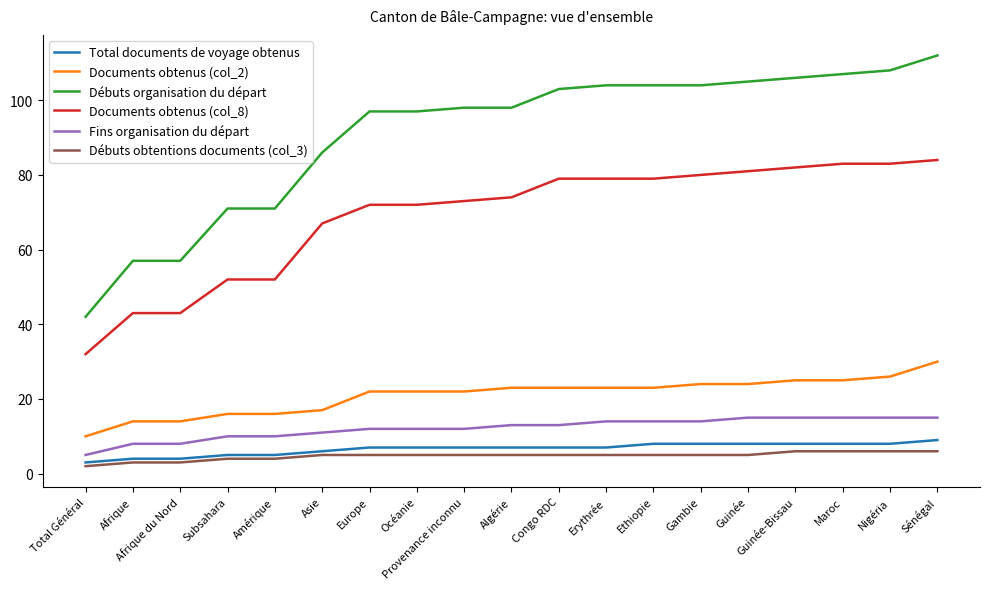

Which series has the largest total across all categories?

Débuts organisation du départ